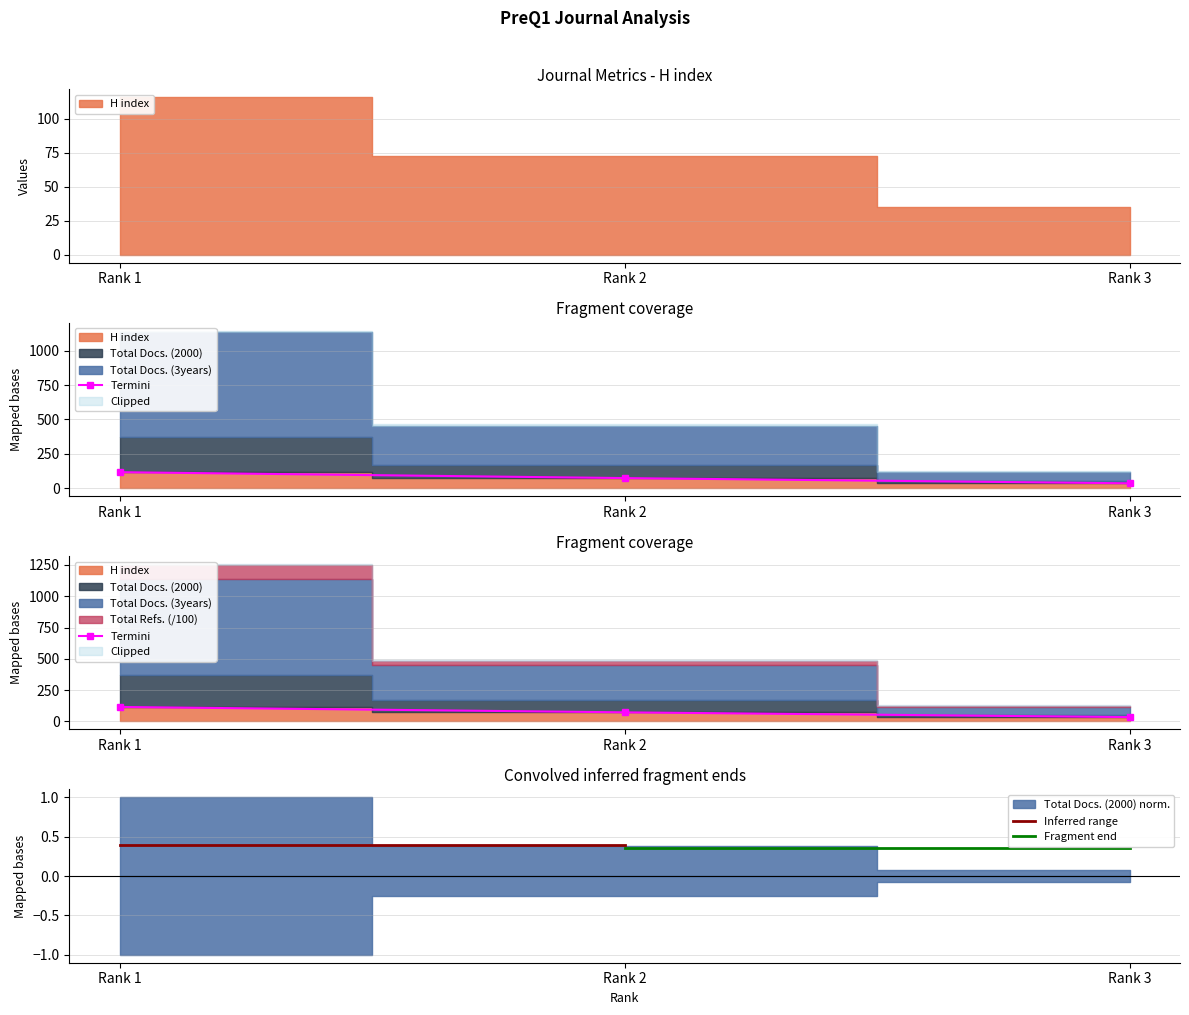

At which category is the sum across all series the highest?

Rank 1